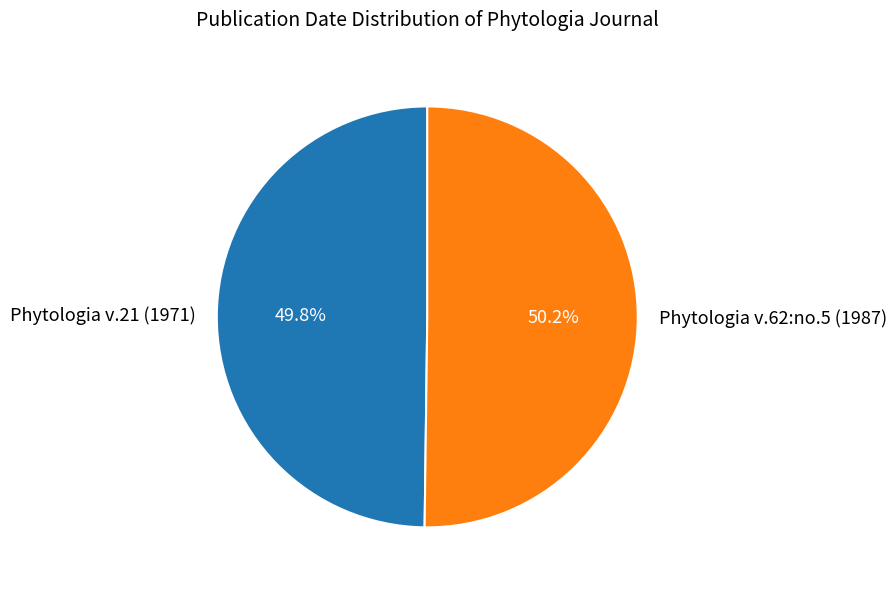

Is the sum of Phytologia v.62:no.5 (1987) and Phytologia v.21 (1971) greater than half?

Yes